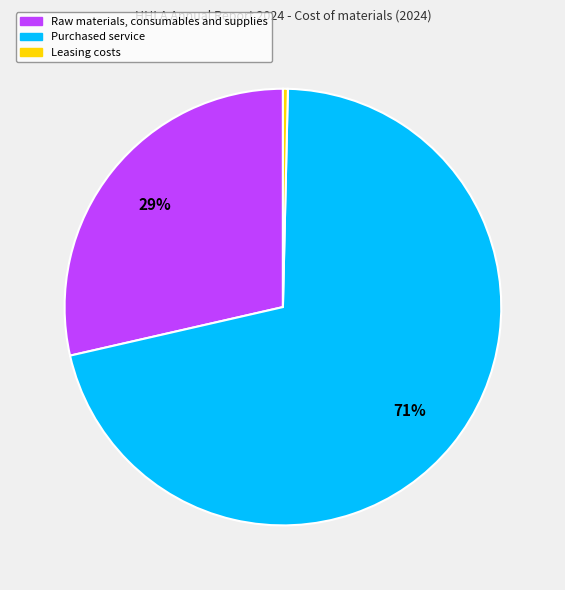

Which slice is the largest?

Purchased service